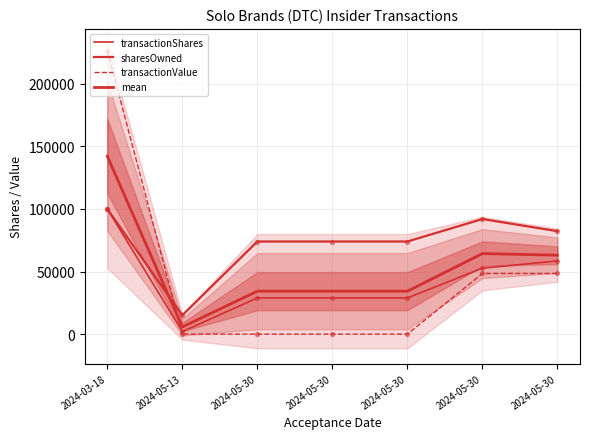

Which series contains the highest Y value?

transactionValue